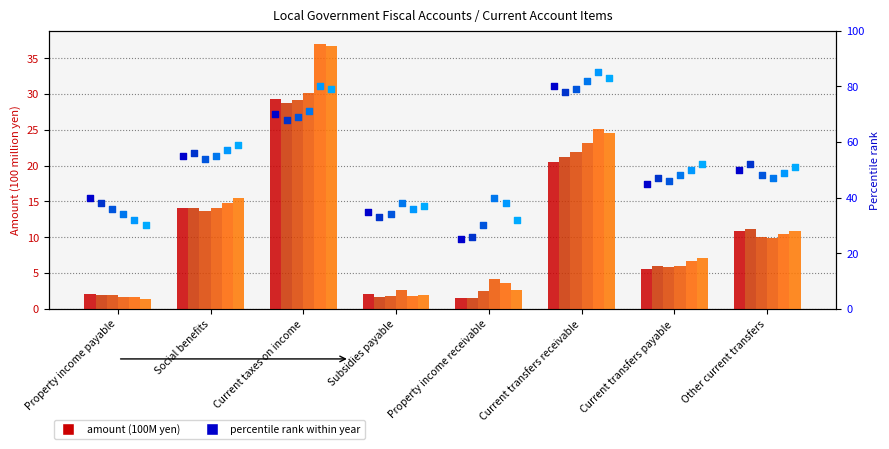

At which category is the sum across all series the highest?

Current taxes on income